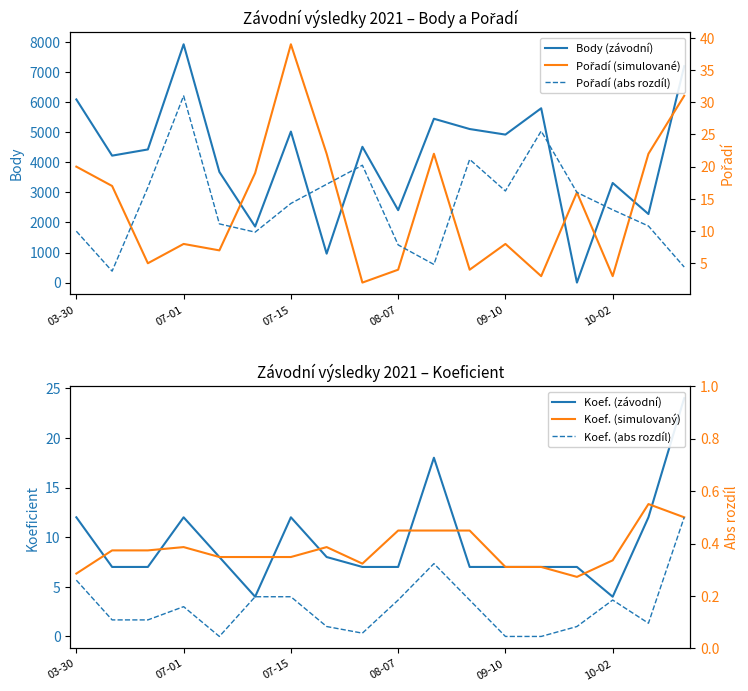

At which label is Koef. (abs rozdíl) closest to 6?

03-30